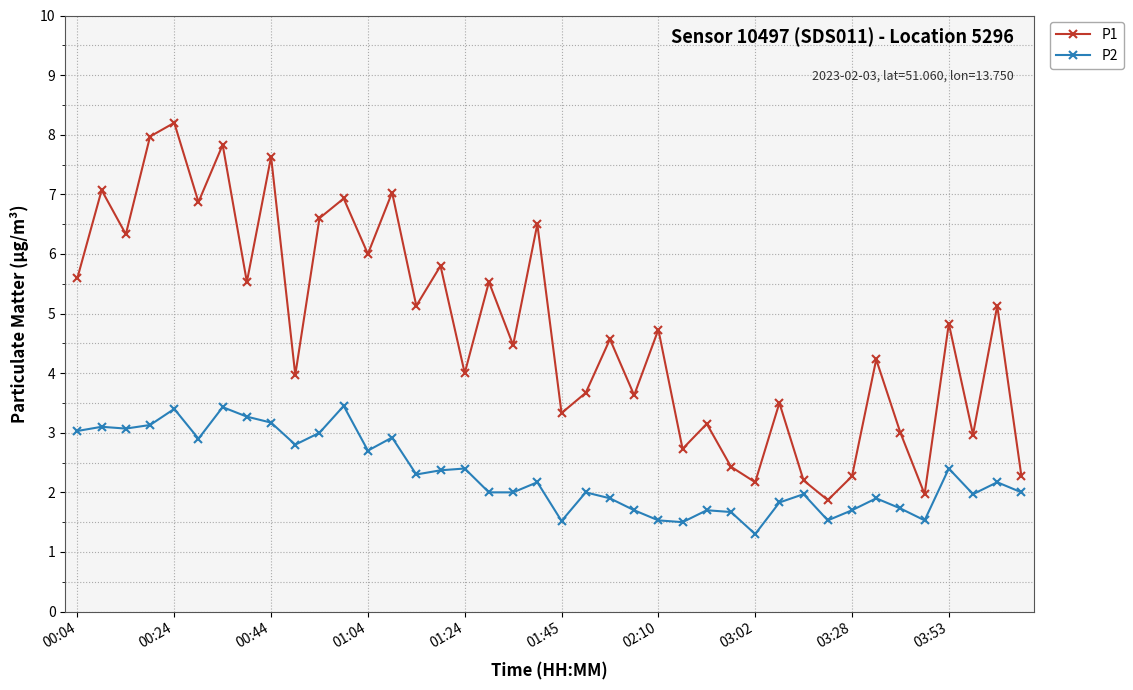

What is the value of the P1 point at the 28th from the left?

2.4